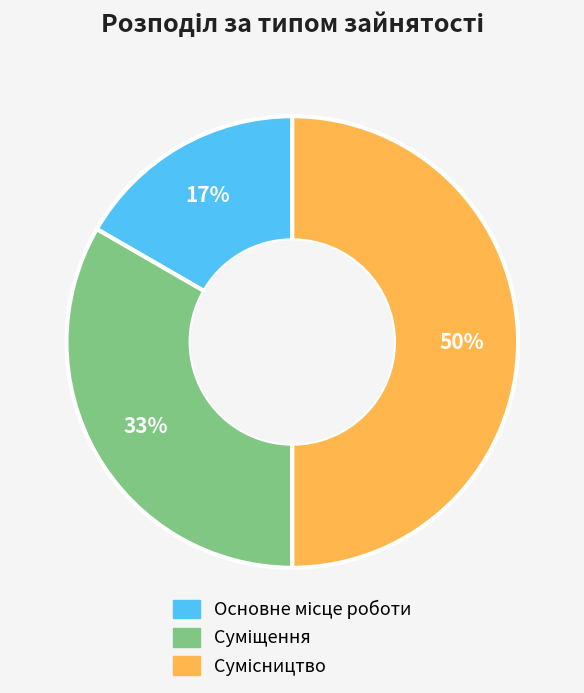

To the nearest percent, what is the difference between the largest and smallest slice percentages?

33%